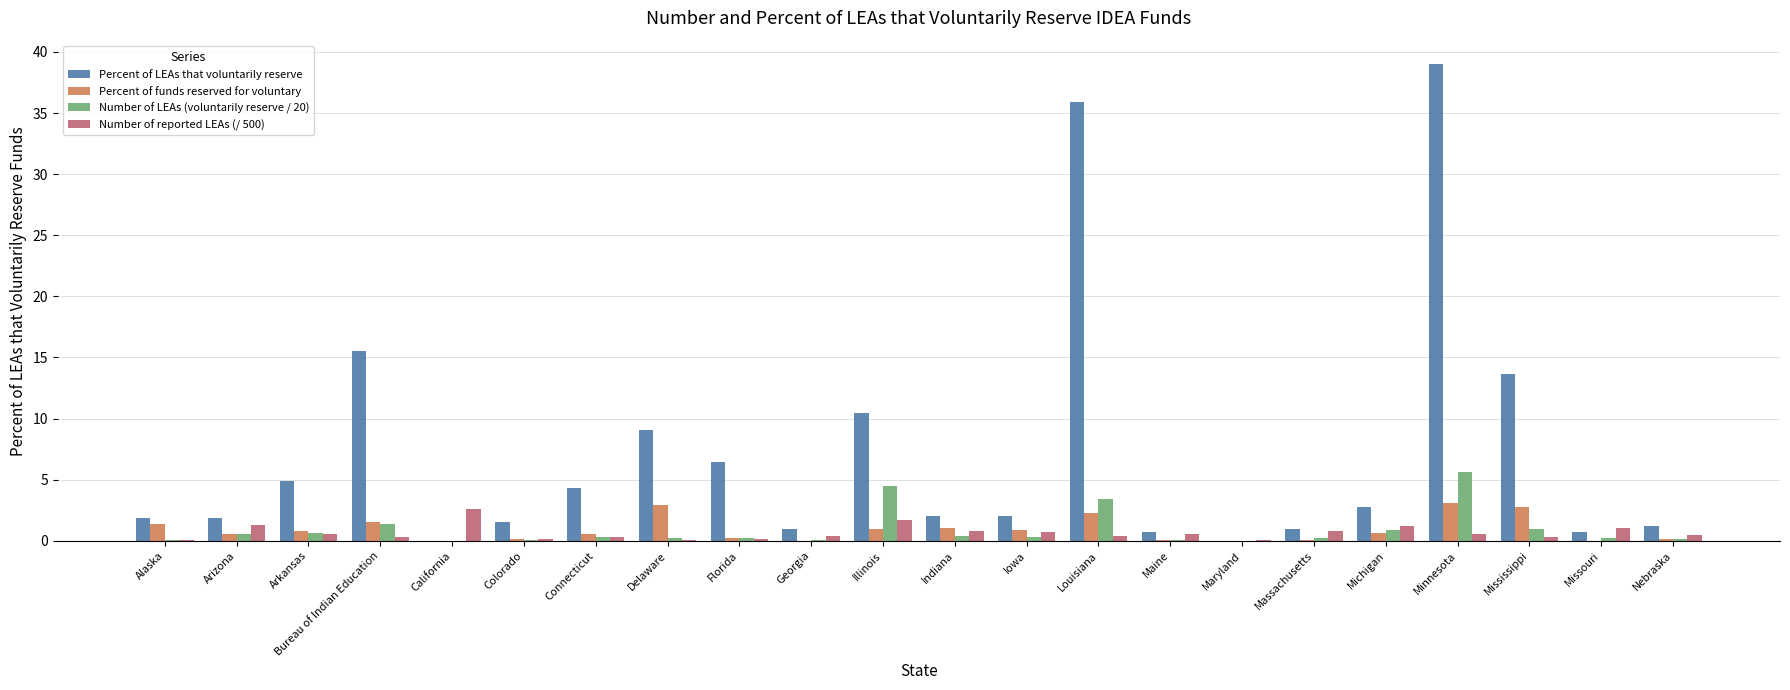

At which category does the chart reach its peak across all series?

Minnesota